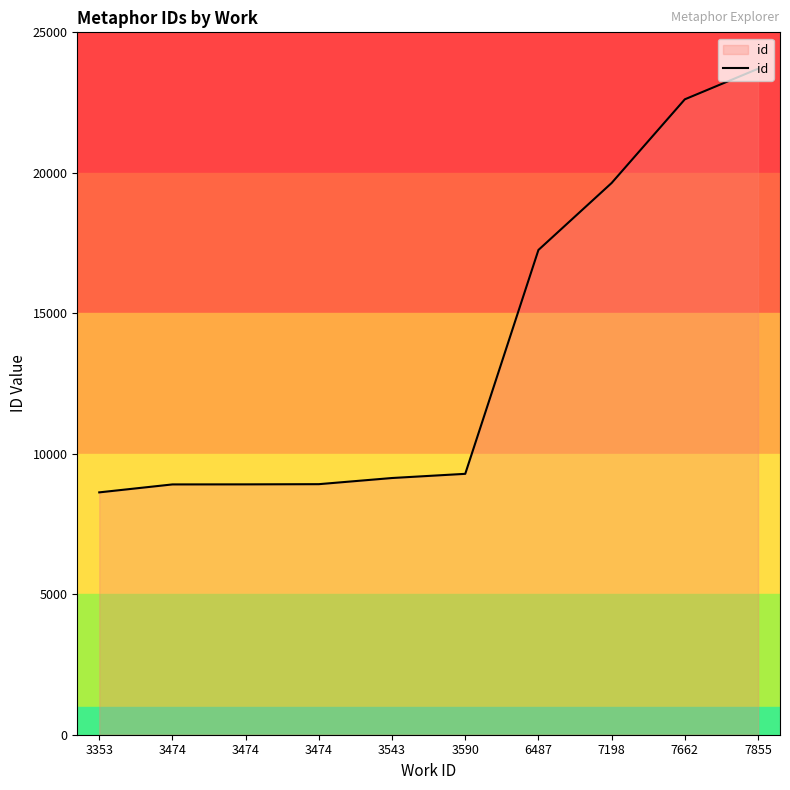

What is the difference between the second highest and minimum values?

13990